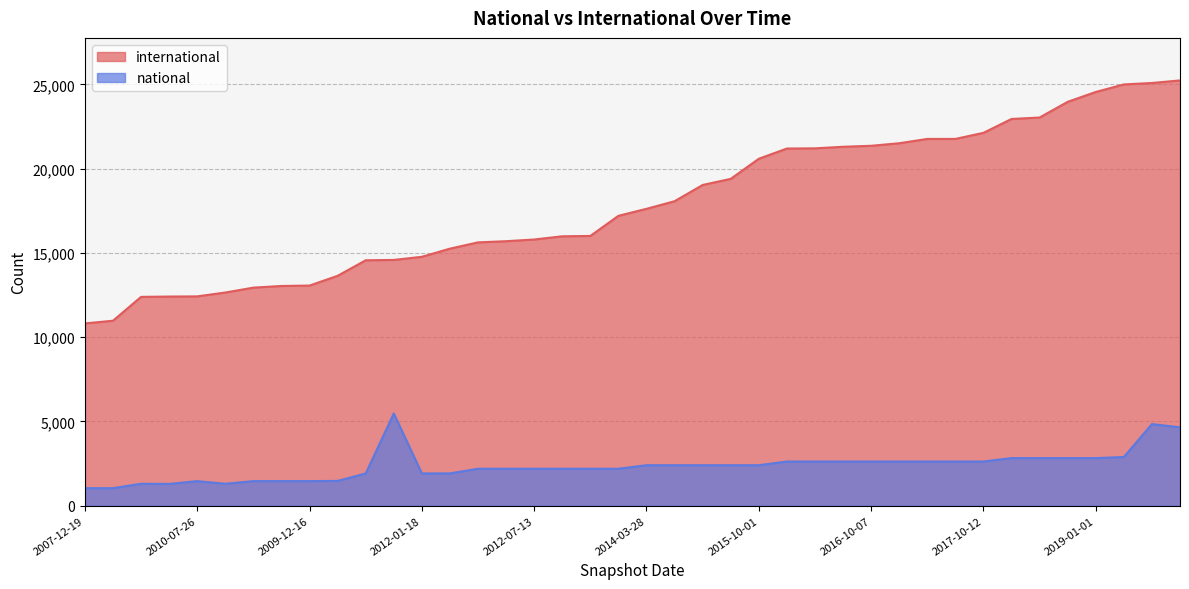

Does the chart have visible grid lines?

Yes